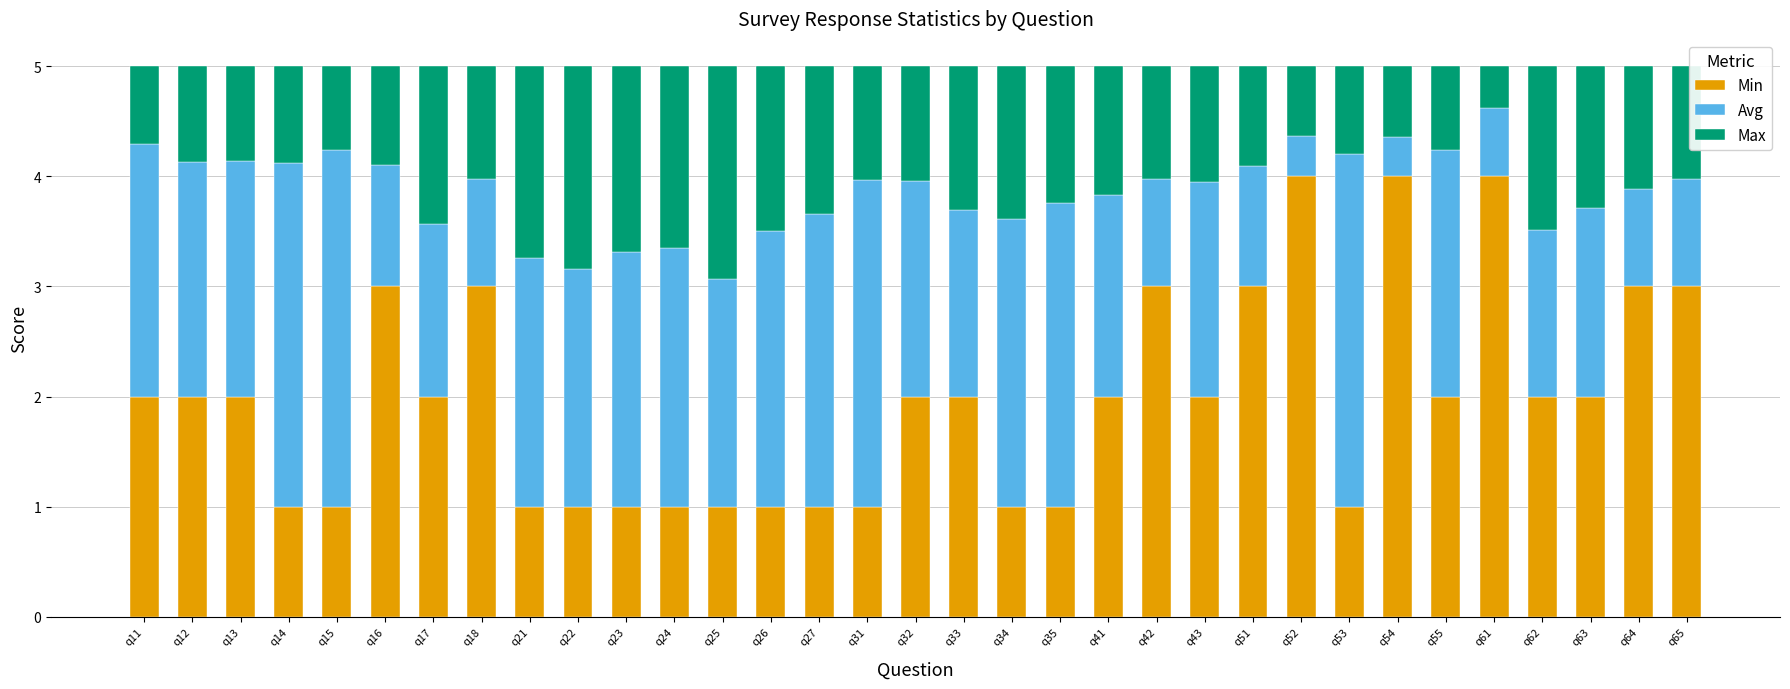

What is the highest value of the Min series?

4.0